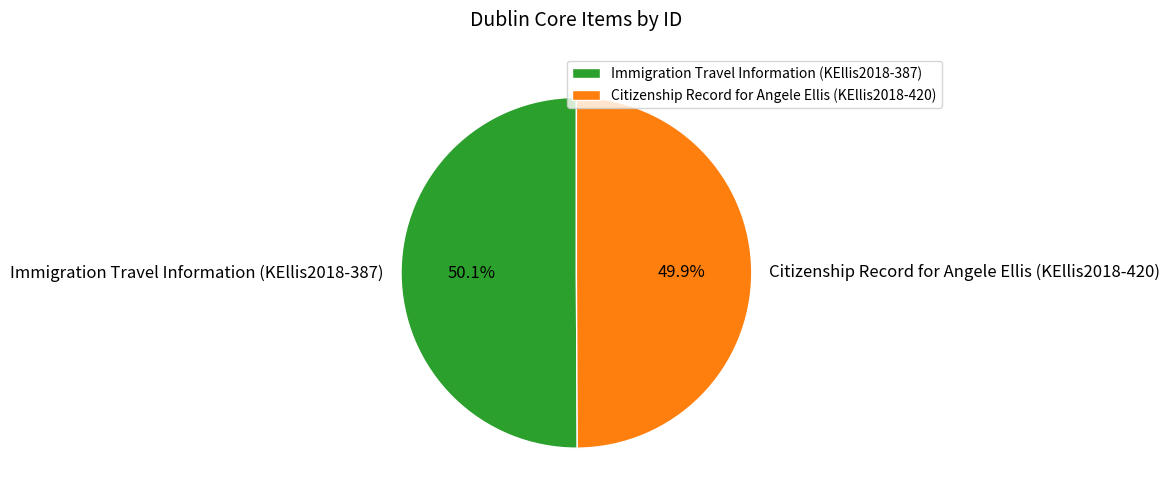

Is there any slice that represents more than half of the pie?

Yes